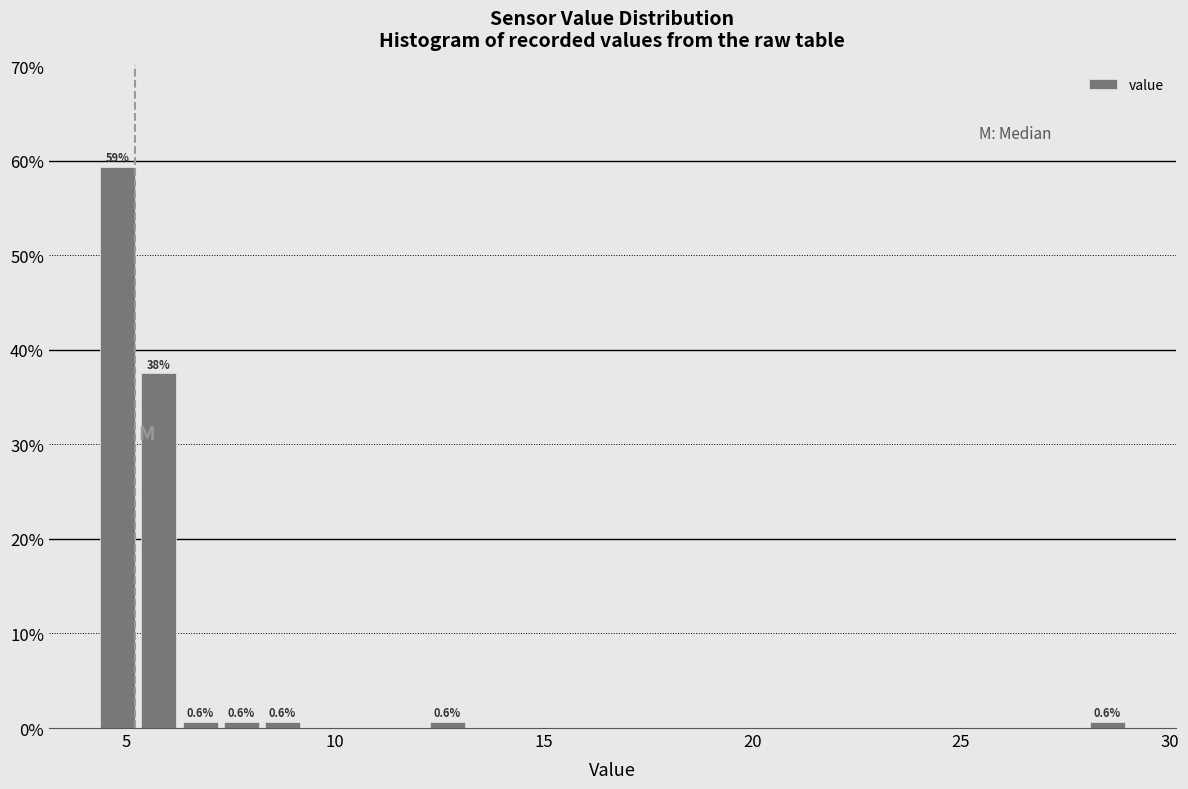

Around what value on the x-axis is the tallest bar? Give the approximate position of its centre, as read against the axis.

5.0